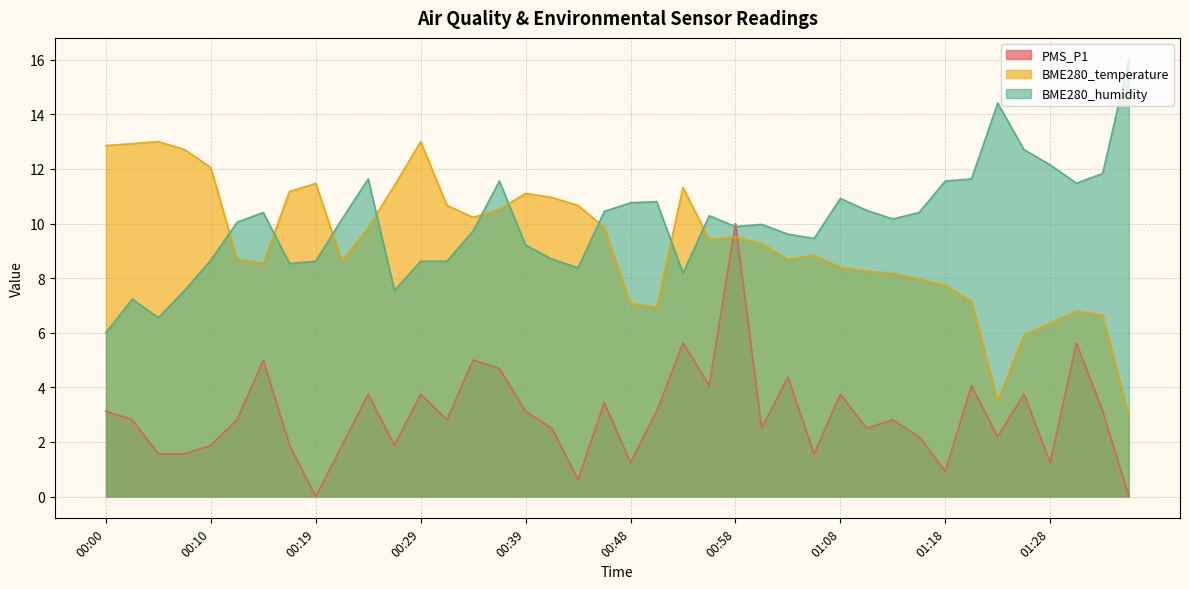

Where does the BME280_humidity series first go above 10?

00:12